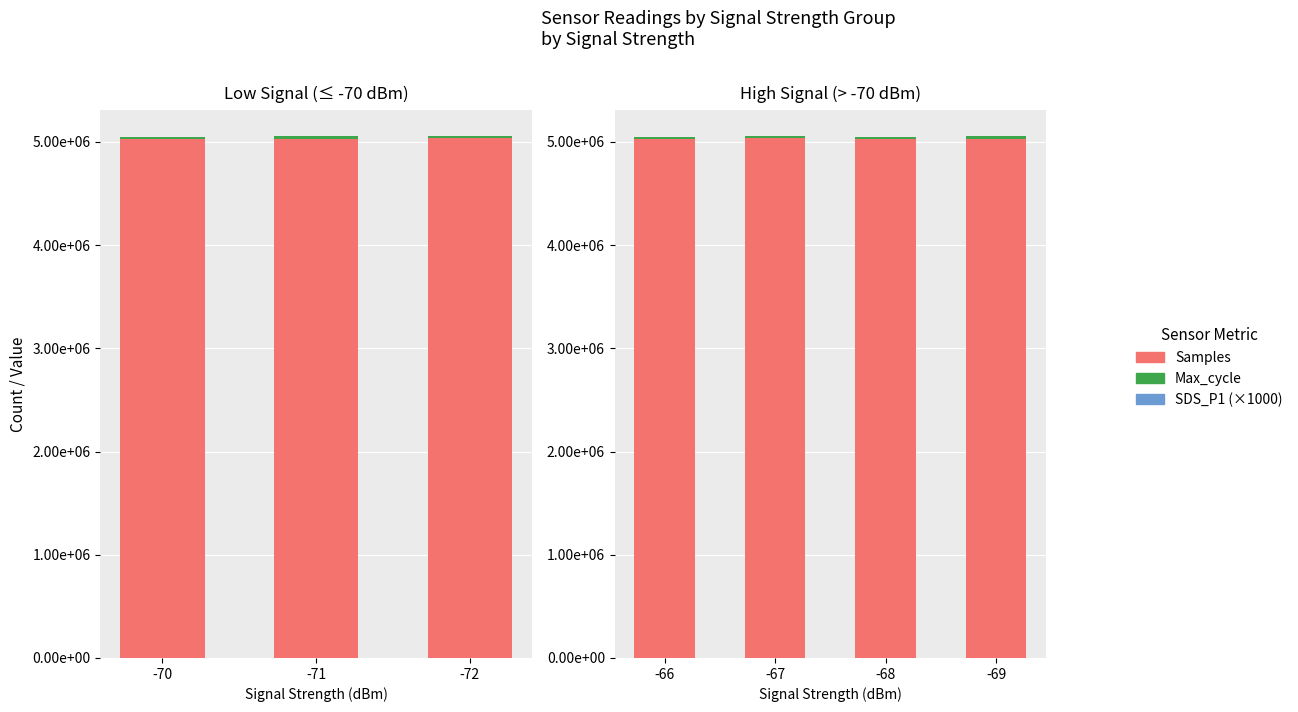

At which label does Samples first exceed 5031572?

-67